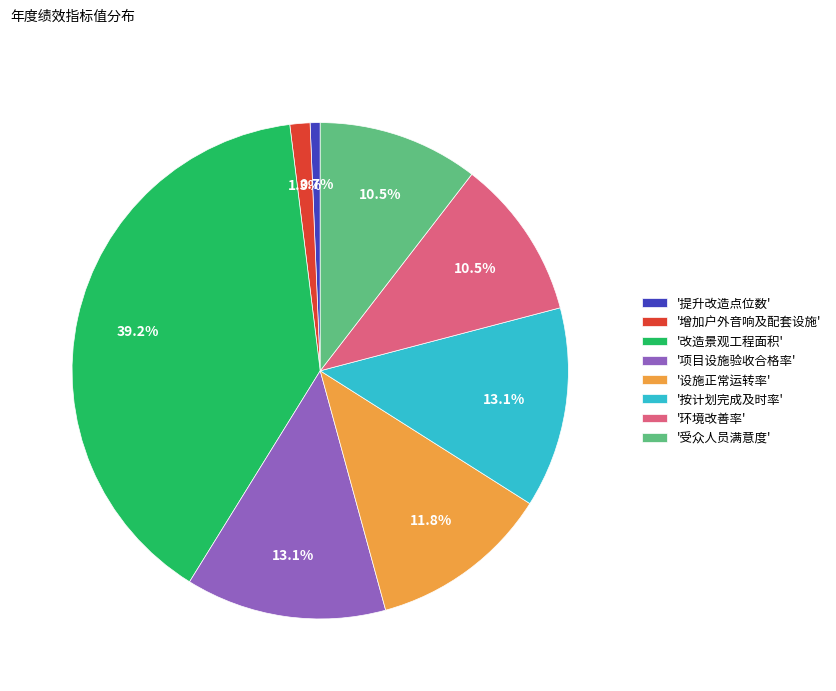

What is the ratio of the value at '受众人员满意度' to the value at '设施正常运转率'?

0.9